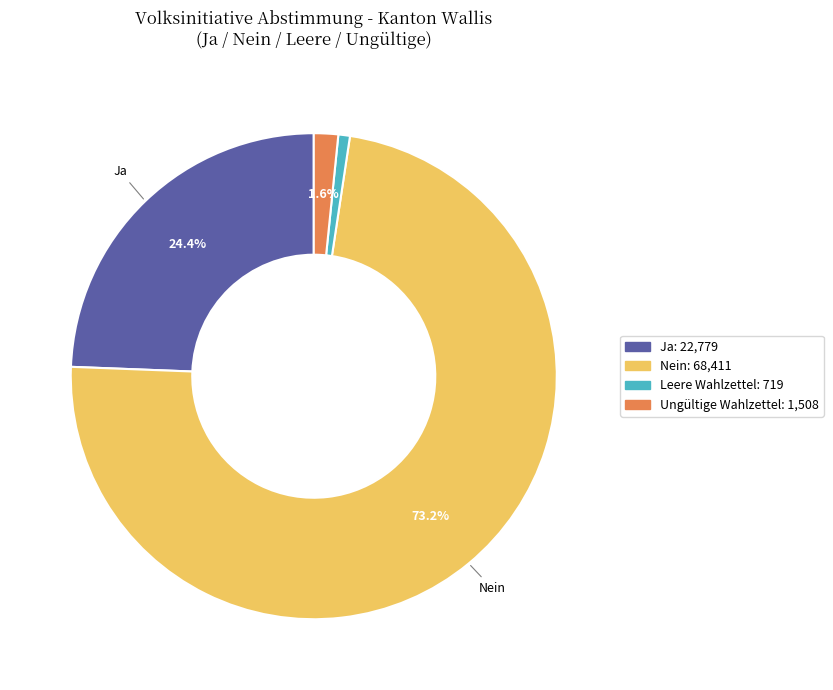

Count the number of slices in the pie.

4